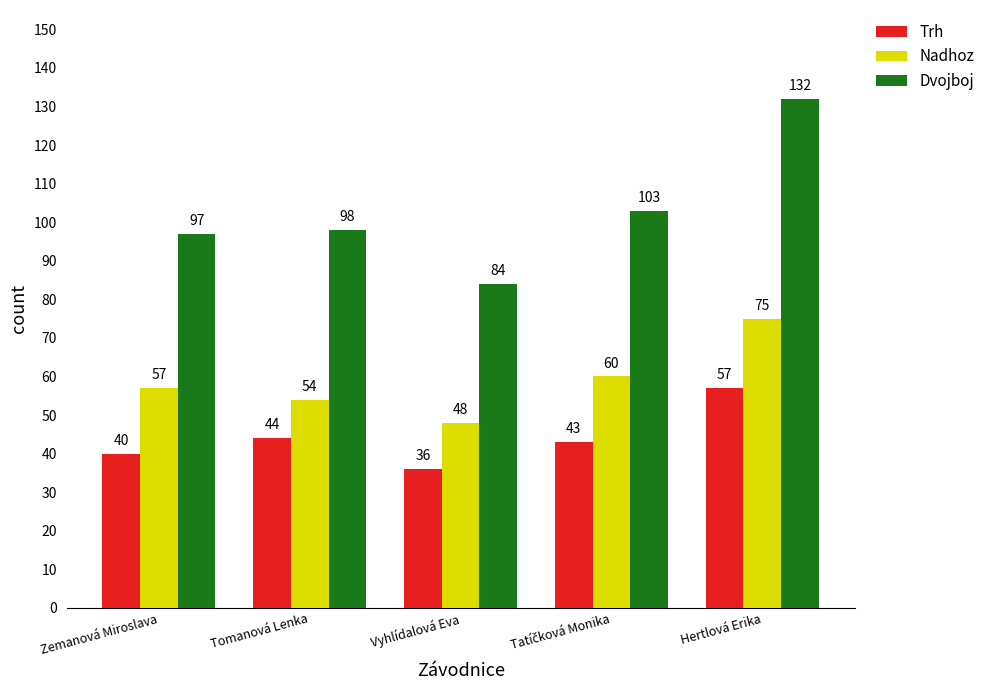

What is the sum of the Dvojboj values at Vyhlídalová Eva and Hertlová Erika?

216